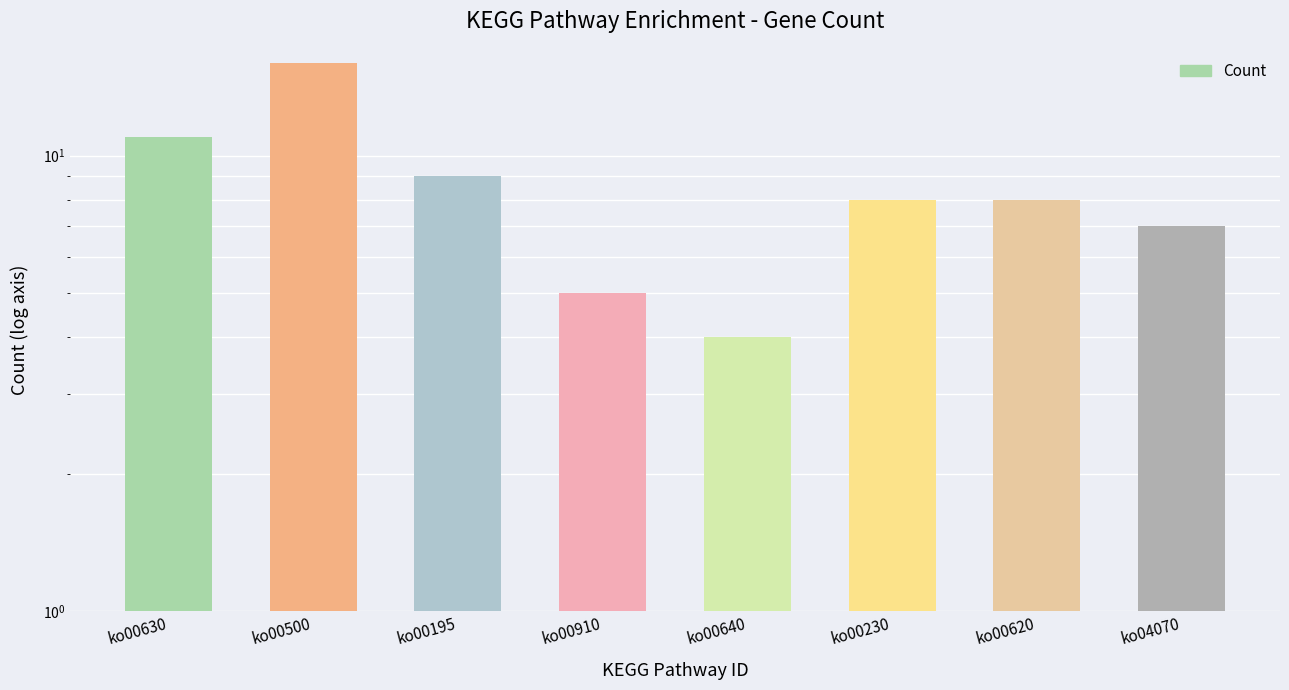

Reading right to left, transcribe all the data shown in this chart.

7	8	8	4	5	9	16	11